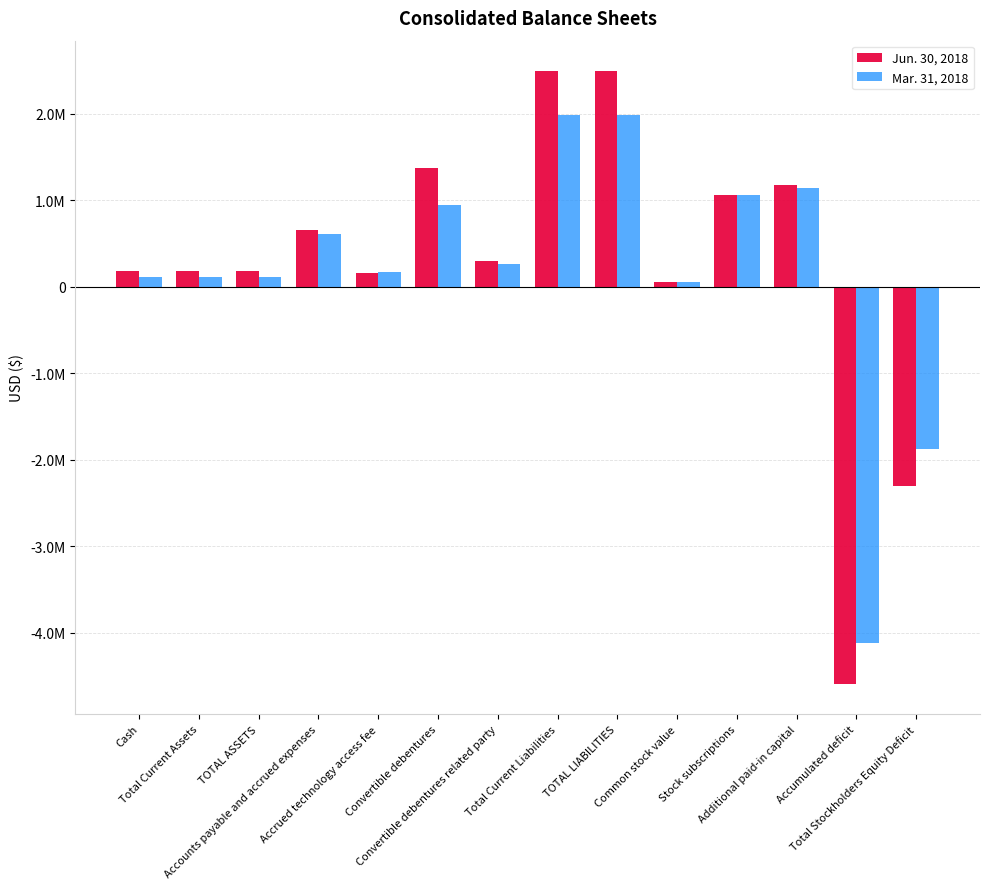

True or false: Mar. 31, 2018 has a value of 549517 at Total Current Liabilities.

False